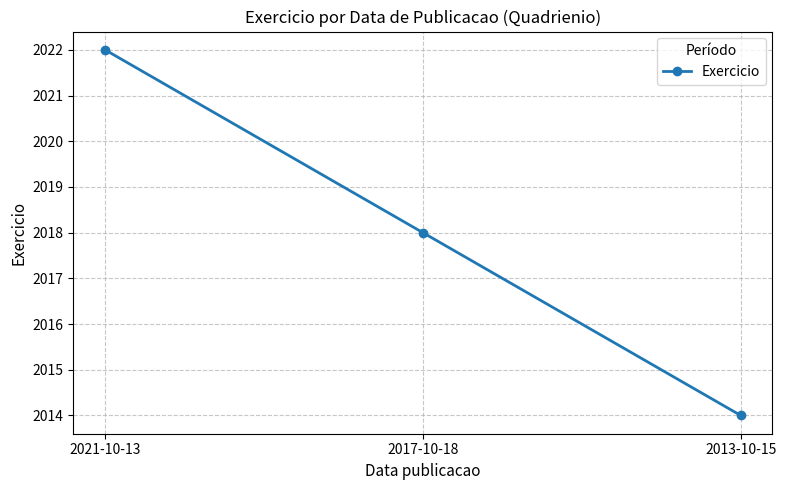

Reading left to right, what are all the values shown in this chart?

2021-10-13=2022	2017-10-18=2018	2013-10-15=2014